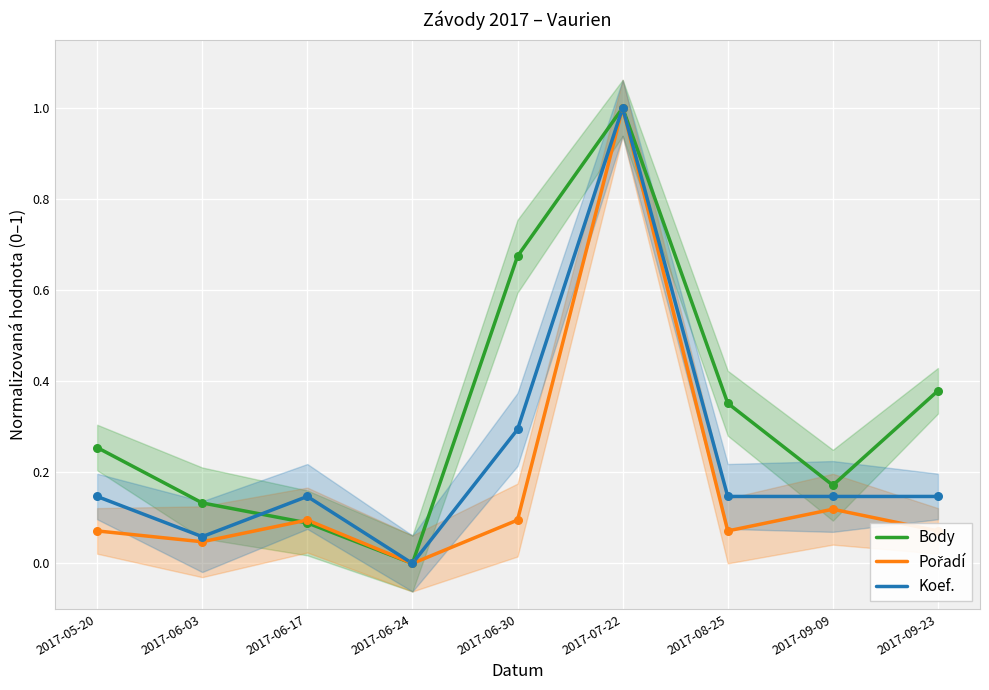

What is the total value across all series at 2017-06-17?

0.3